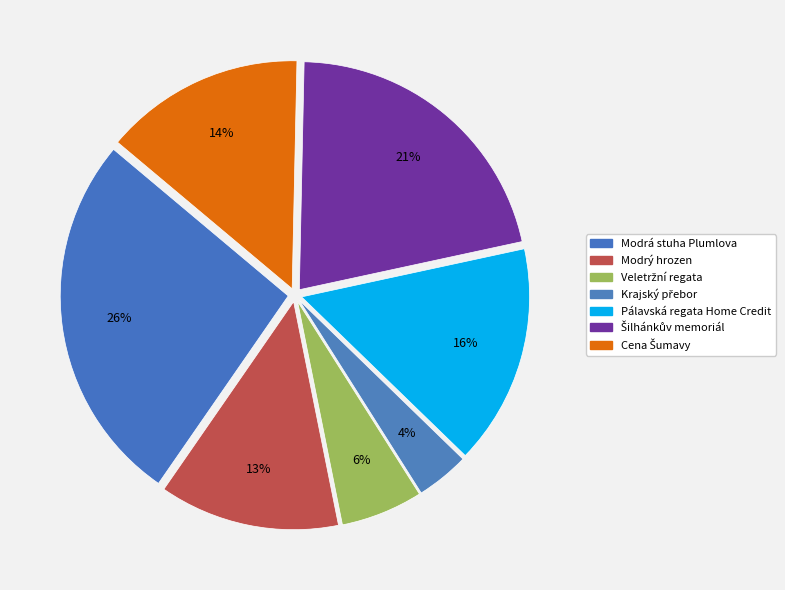

Does Modrá stuha Plumlova account for over 50% of the chart?

No